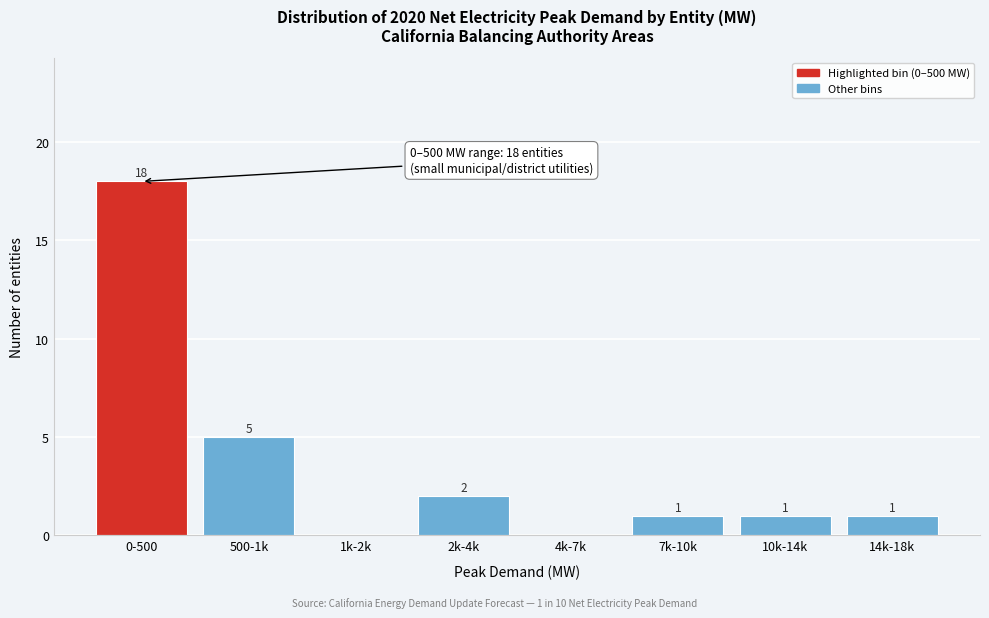

Reading right to left, extract all data points from this chart.

14k-18k=1	10k-14k=1	7k-10k=1	4k-7k=0	2k-4k=2	1k-2k=0	500-1k=5	0-500=18